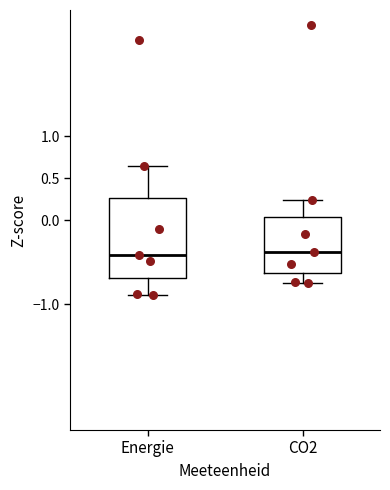

Reading left to right, read every box against the y-axis: the position of its median line, the range the box covers, and the ends of its whiskers. The values are not printed on the chart, so give them approximately, as read against the axis.

Energie: median -0.40, box -0.70 to 0.25, whiskers -0.90 to 0.65
CO2: median -0.40, box -0.65 to 0.05, whiskers -0.75 to 0.25